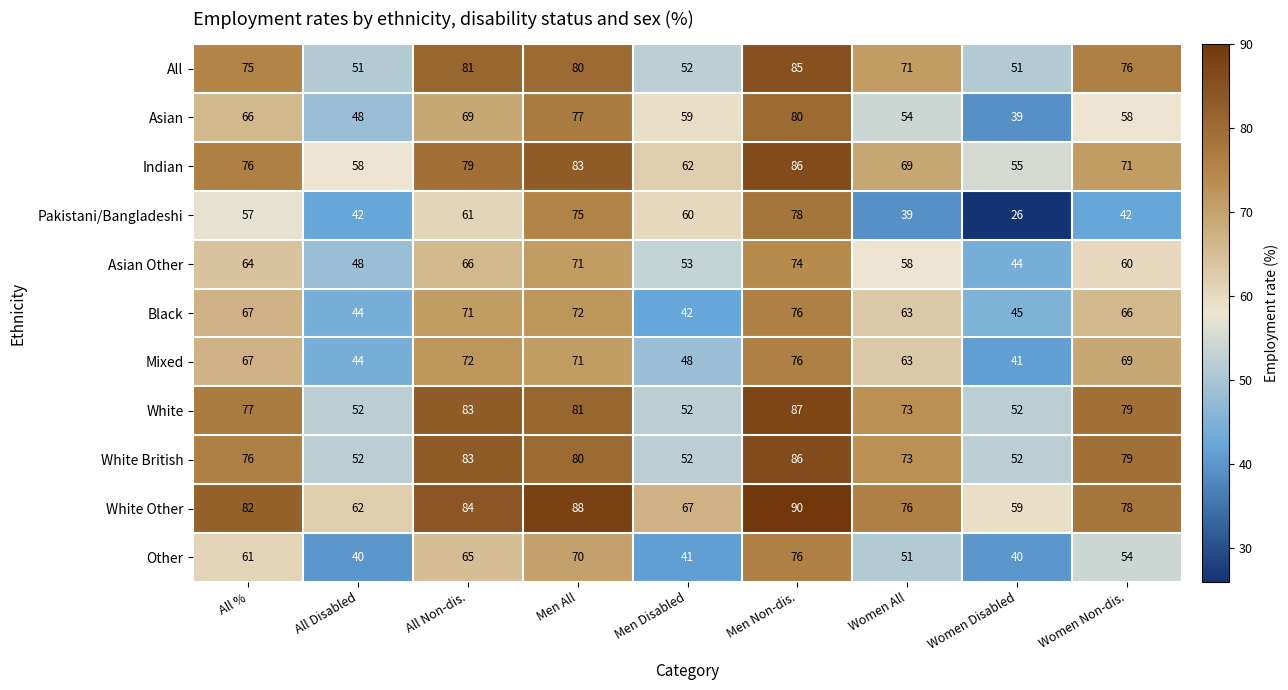

How many distinct data groups are displayed?

11